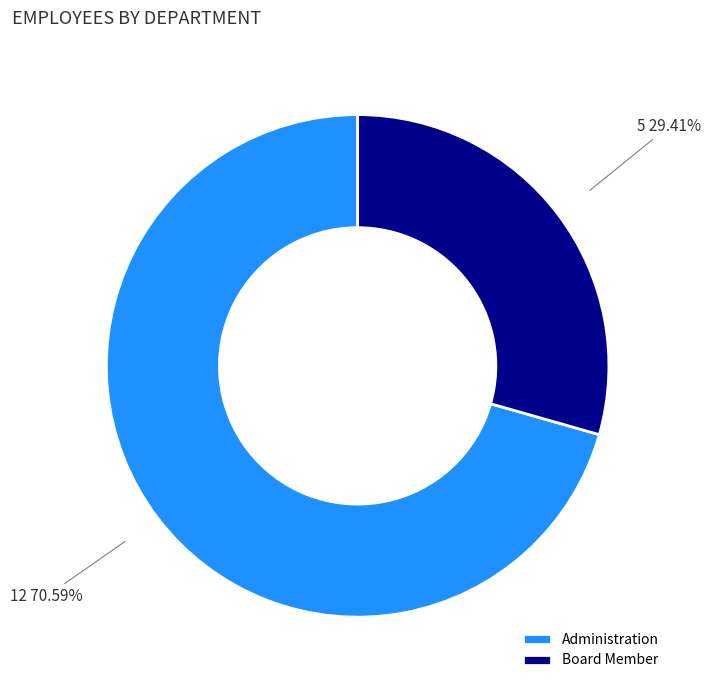

Does Board Member represent more than half of the total?

No